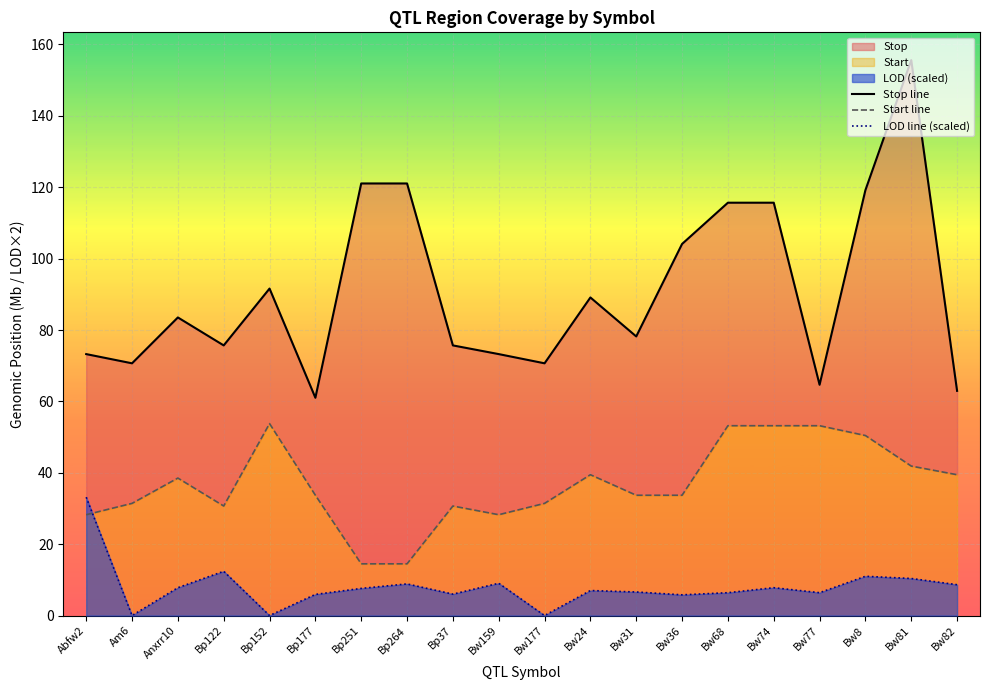

At which label is LOD line (scaled) closest to 16?

Bp122